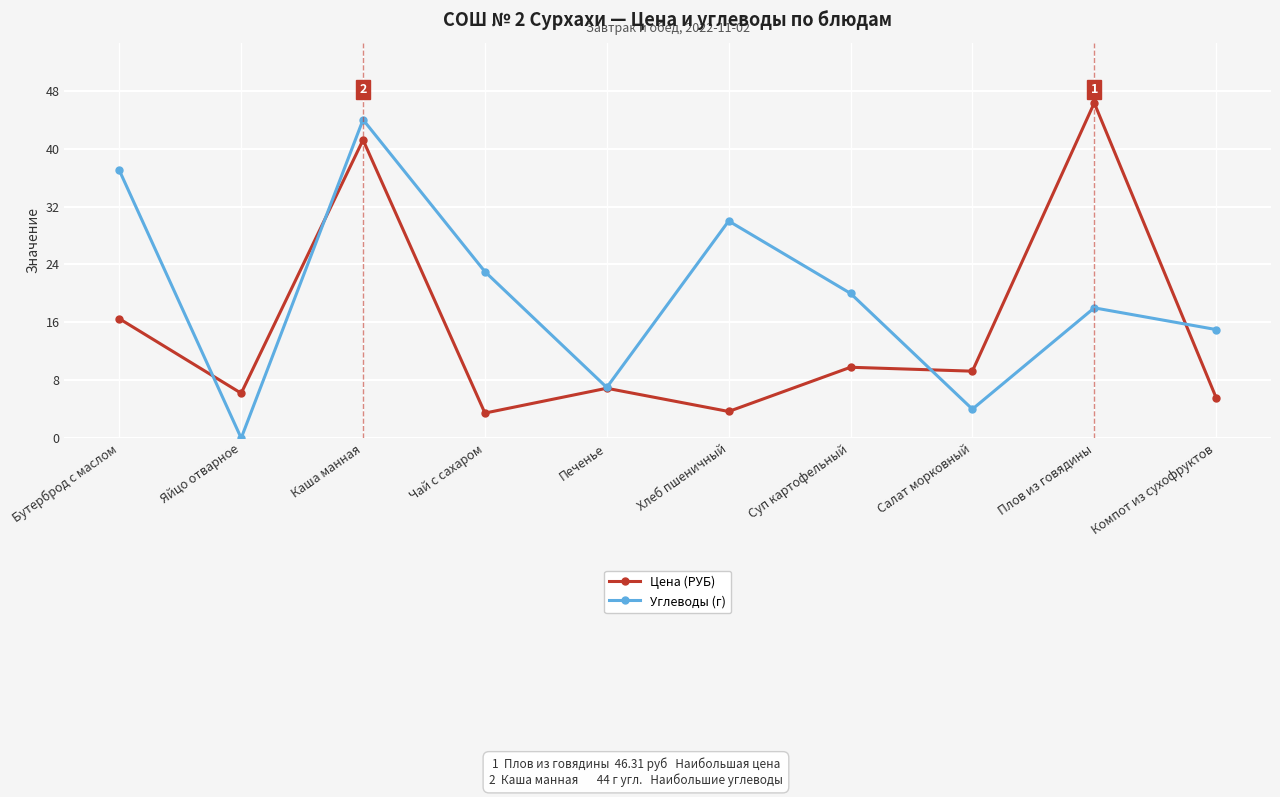

Which series has the widest spread of values?

Углеводы (г)